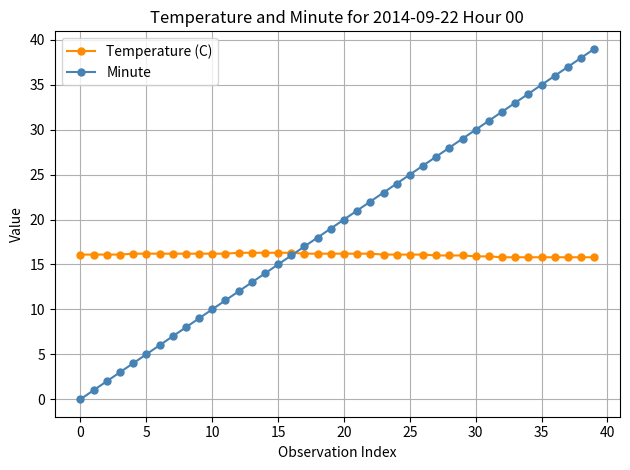

Does the chart display data point markers on the line(s)?

Yes